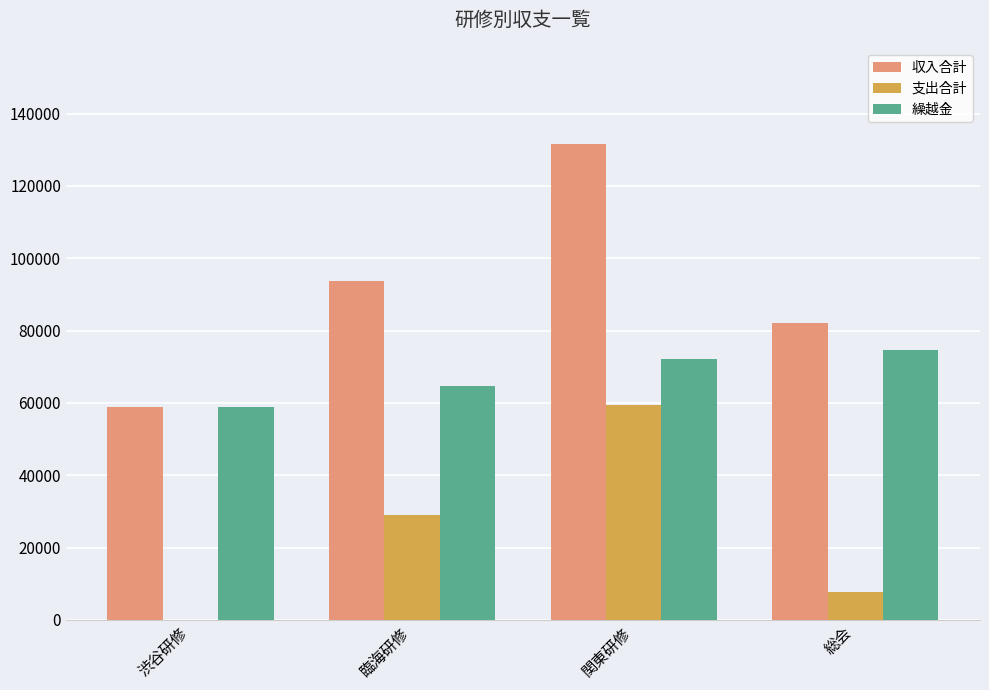

What is the highest value of the 収入合計 series?

131711